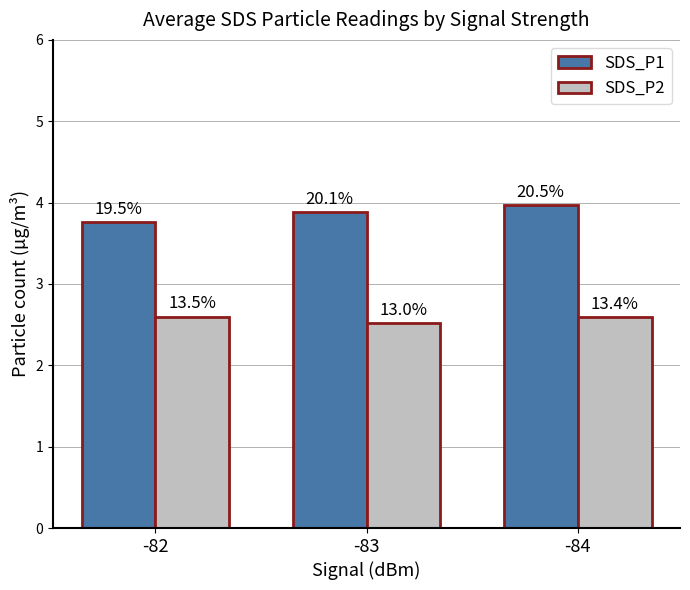

At -83, list the series in order from largest to smallest.

SDS_P1, SDS_P2